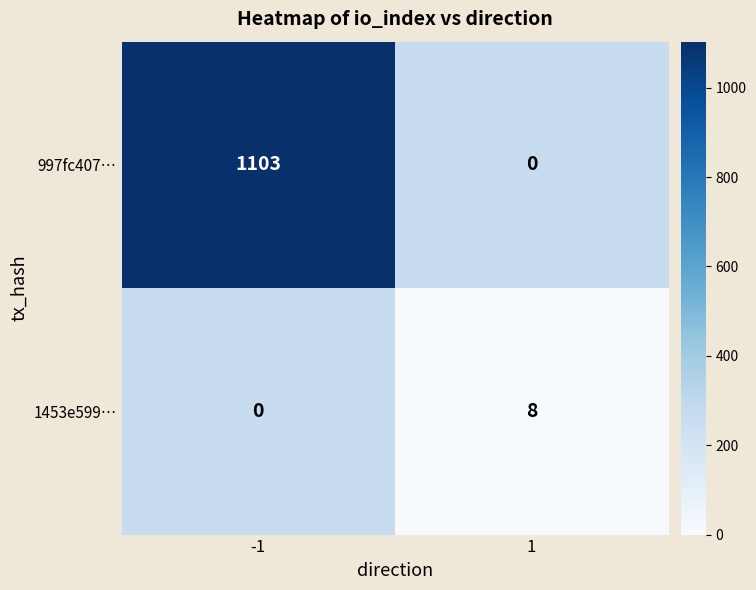

Is it true that 997fc407… equals 1103 at -1?

True